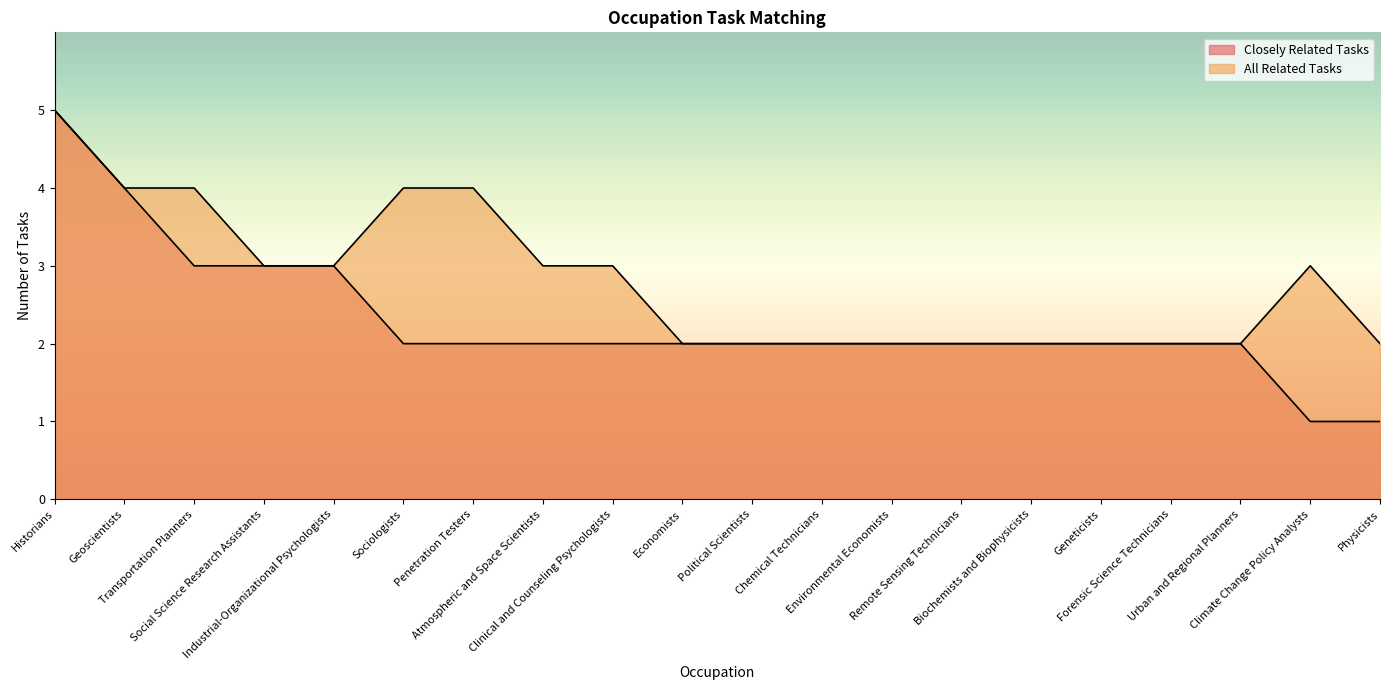

True or false: Closely Related Tasks and All Related Tasks cross at least once.

False